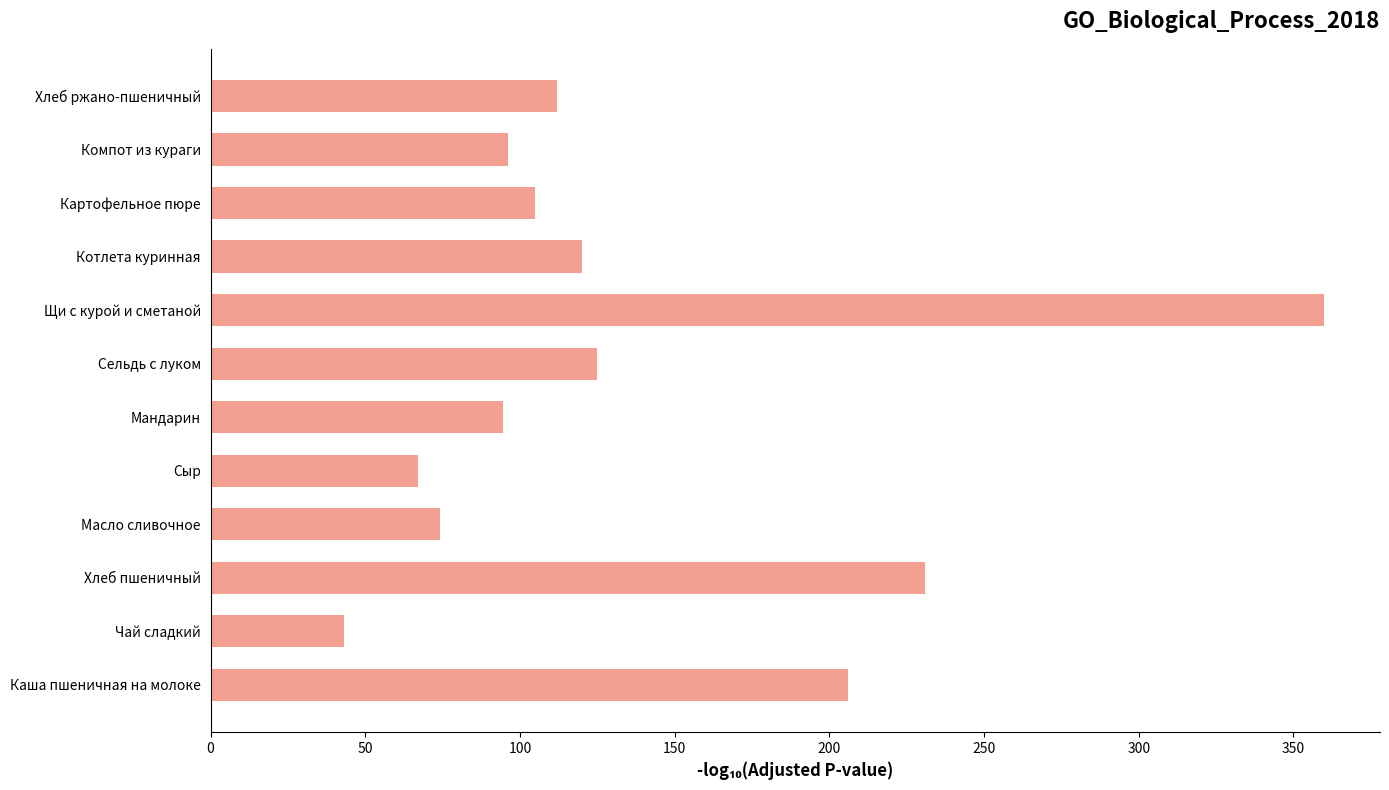

What is the difference between the maximum and minimum values?

317.0